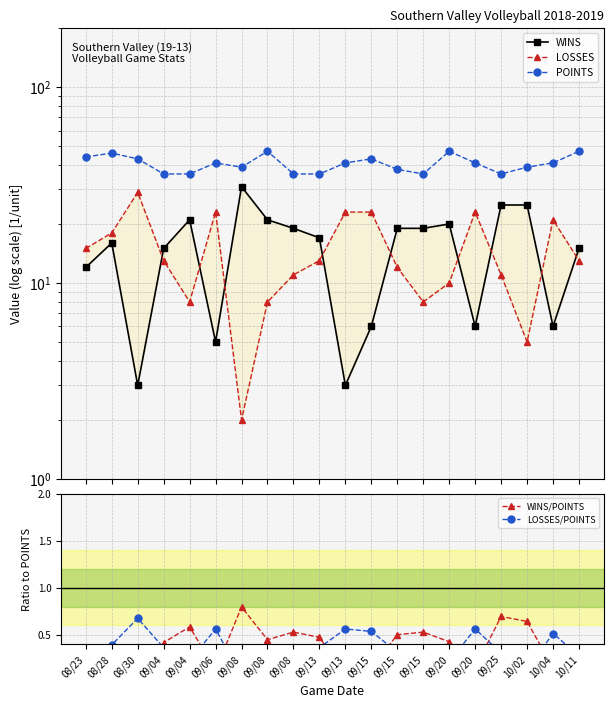

What is the maximum value shown in the chart?

47.0